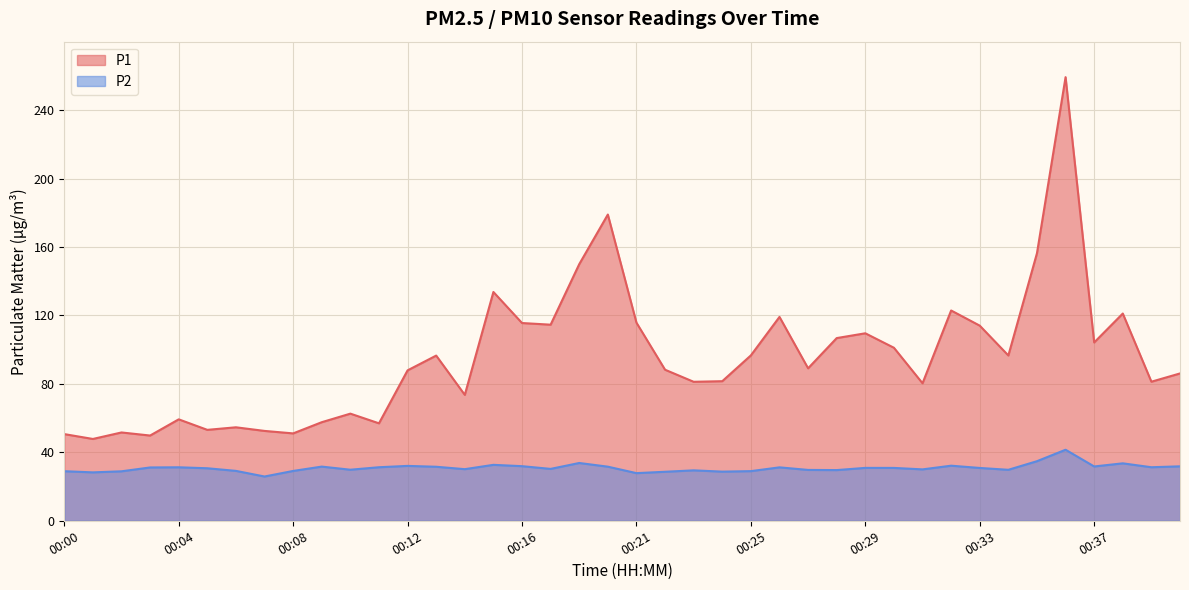

What is the difference between the second highest and minimum values in the P2 series?

8.9